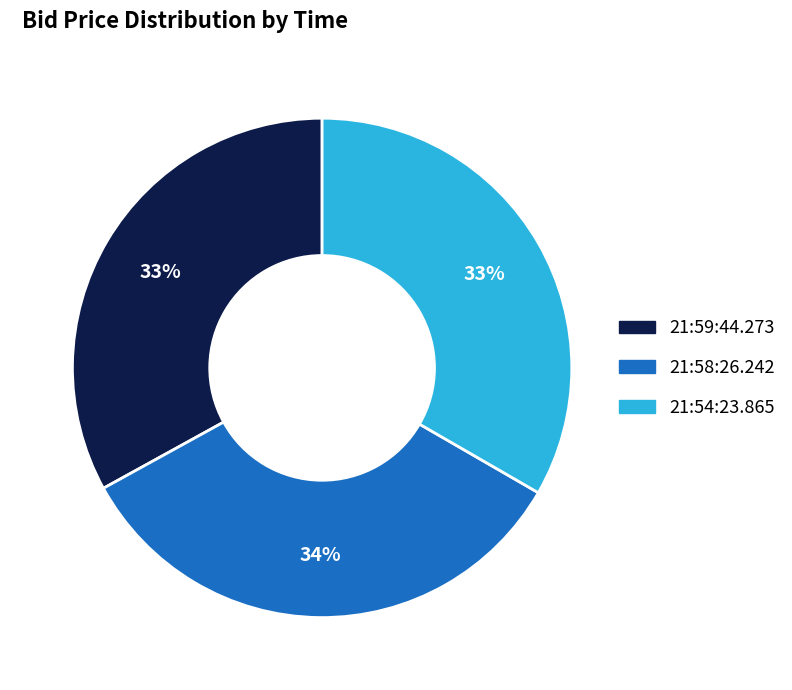

How many segments does this pie chart have?

3